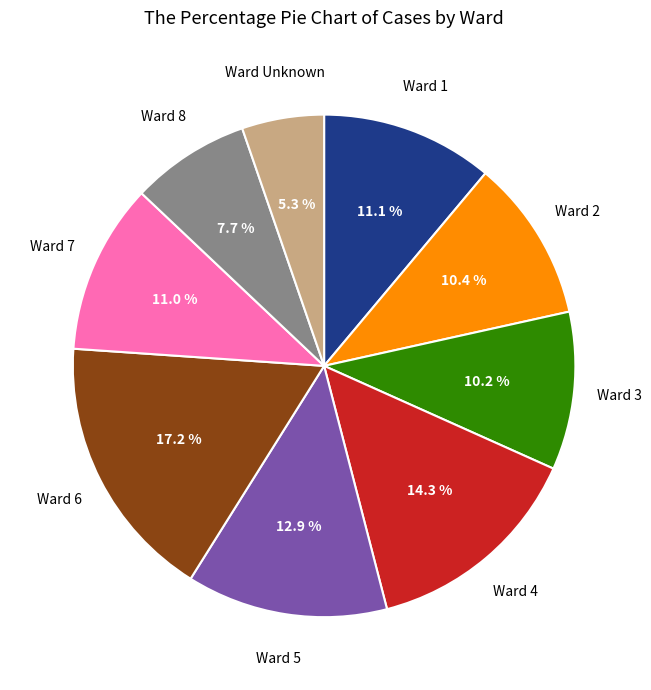

Does any single category account for the majority?

No